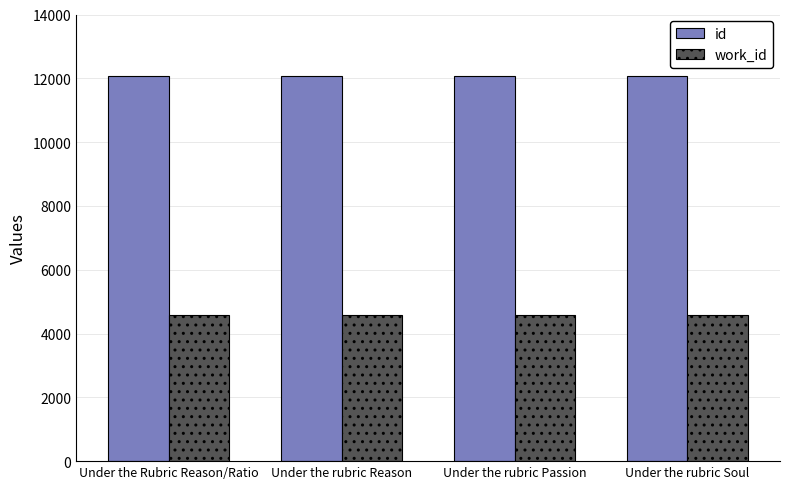

Are the bars grouped side by side (vs. stacked)?

Yes